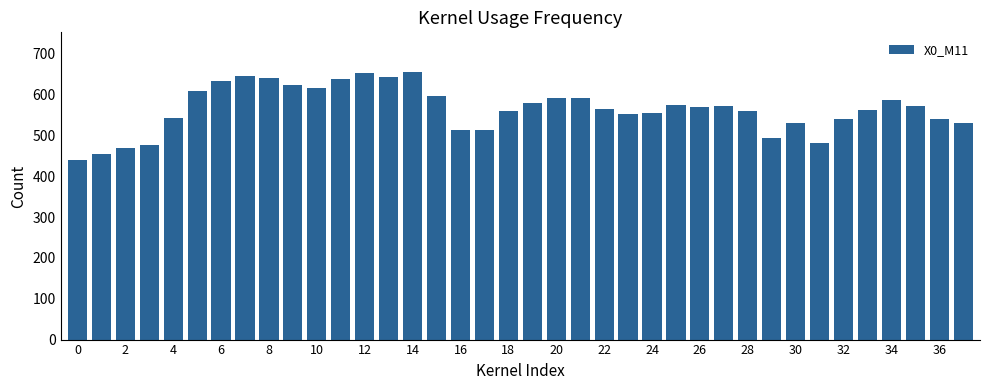

What is the difference between the maximum and minimum values?

215.4